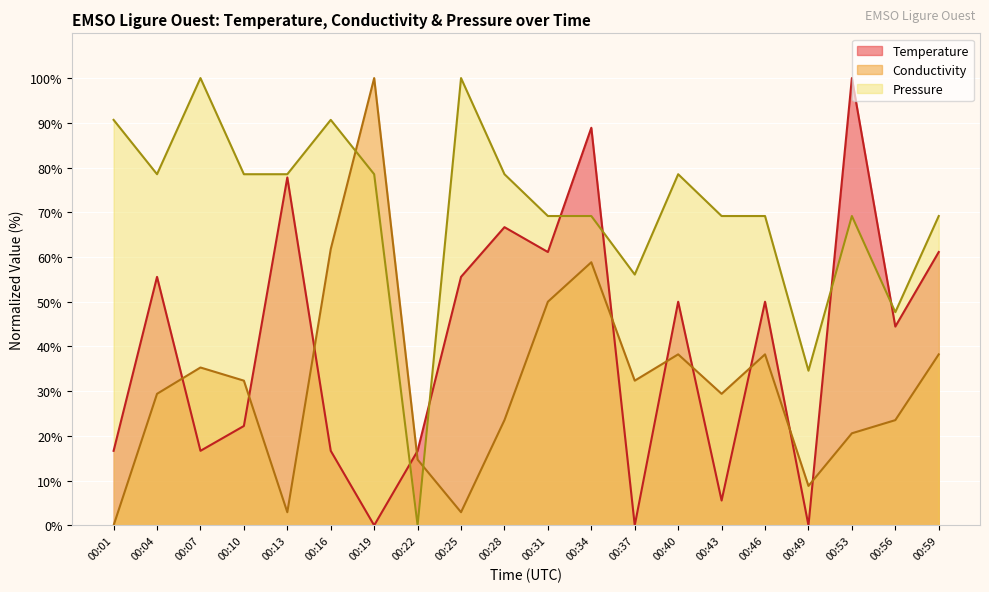

The Conductivity series shows 100.0 at 00:19. True or false?

True